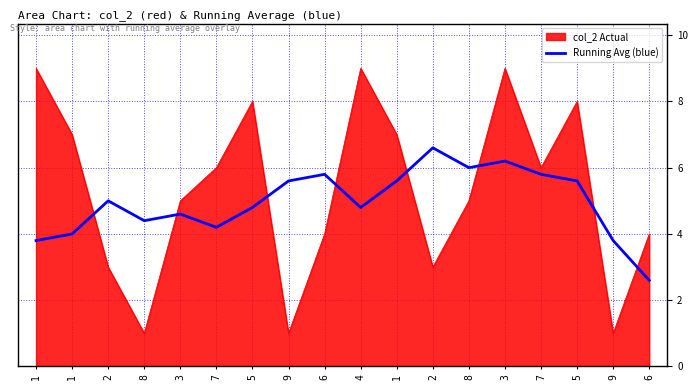

Does the chart have visible grid lines?

Yes